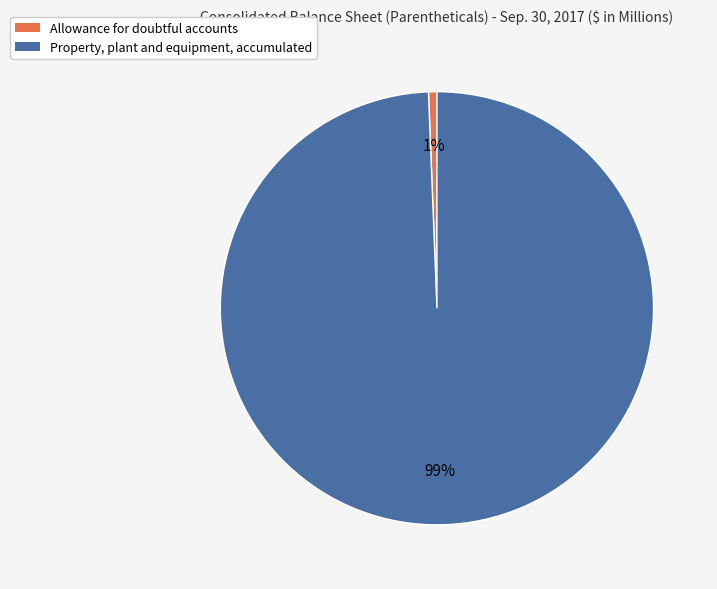

What is the largest slice in the pie chart?

Property, plant and equipment, accumulated